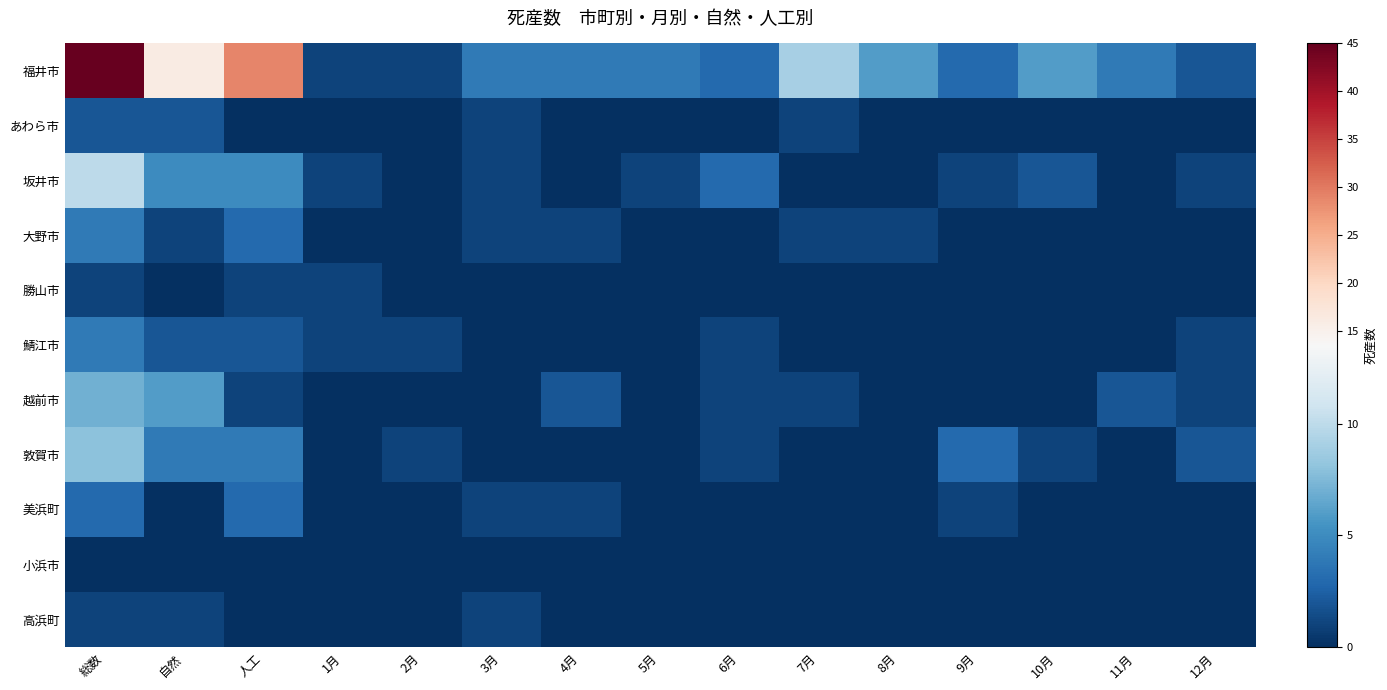

At which category does the chart reach its peak across all series?

総数